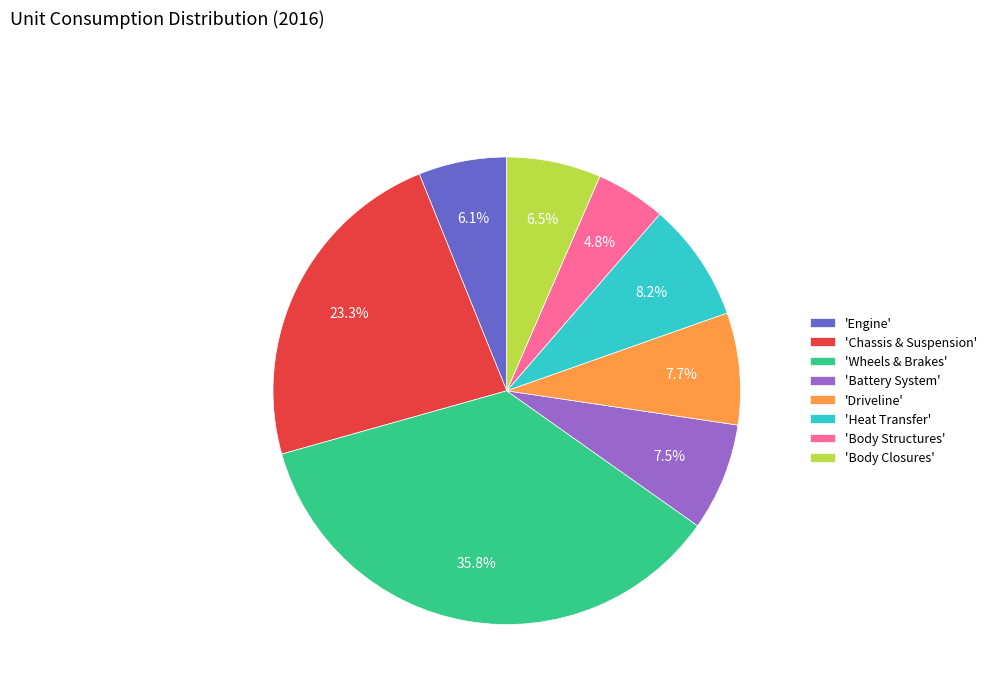

Combined, what portion of the pie is 'Chassis & Suspension' and 'Engine'?

29.4%